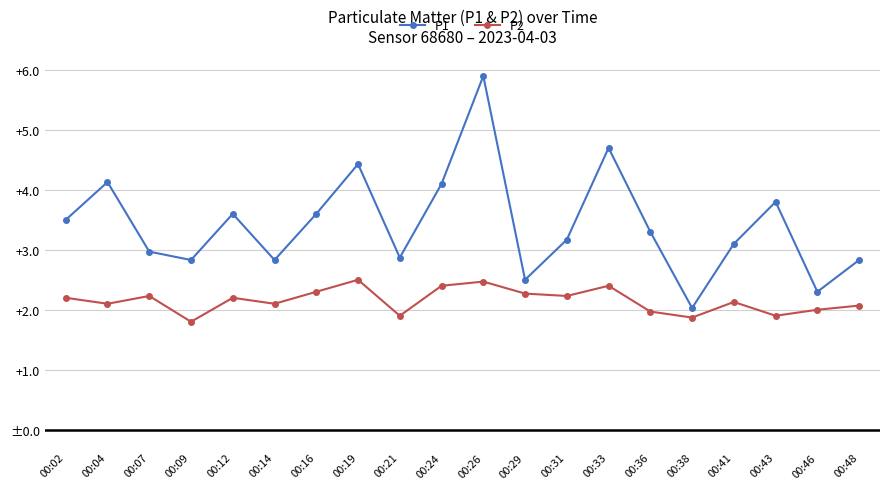

What is the difference between the highest and lowest values at 00:36?

1.3